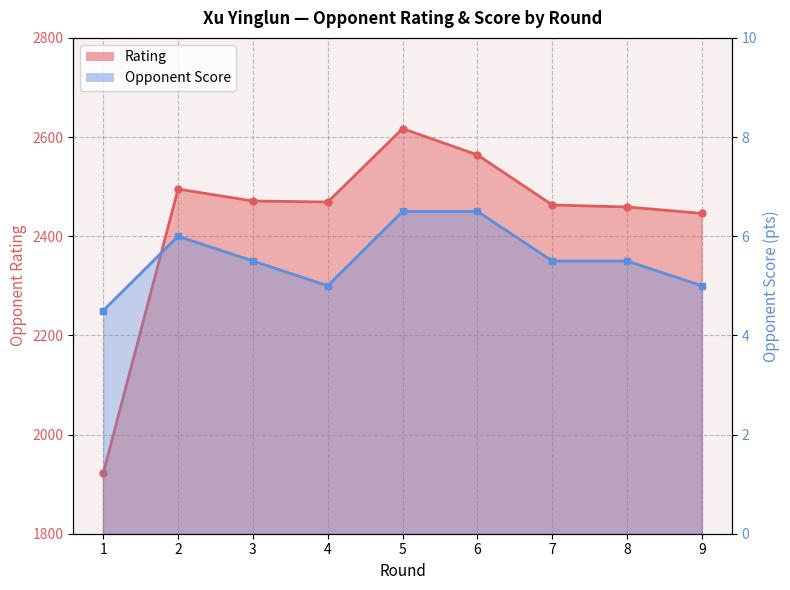

What is the difference between the second highest and second lowest values in the Rating series?

118.0